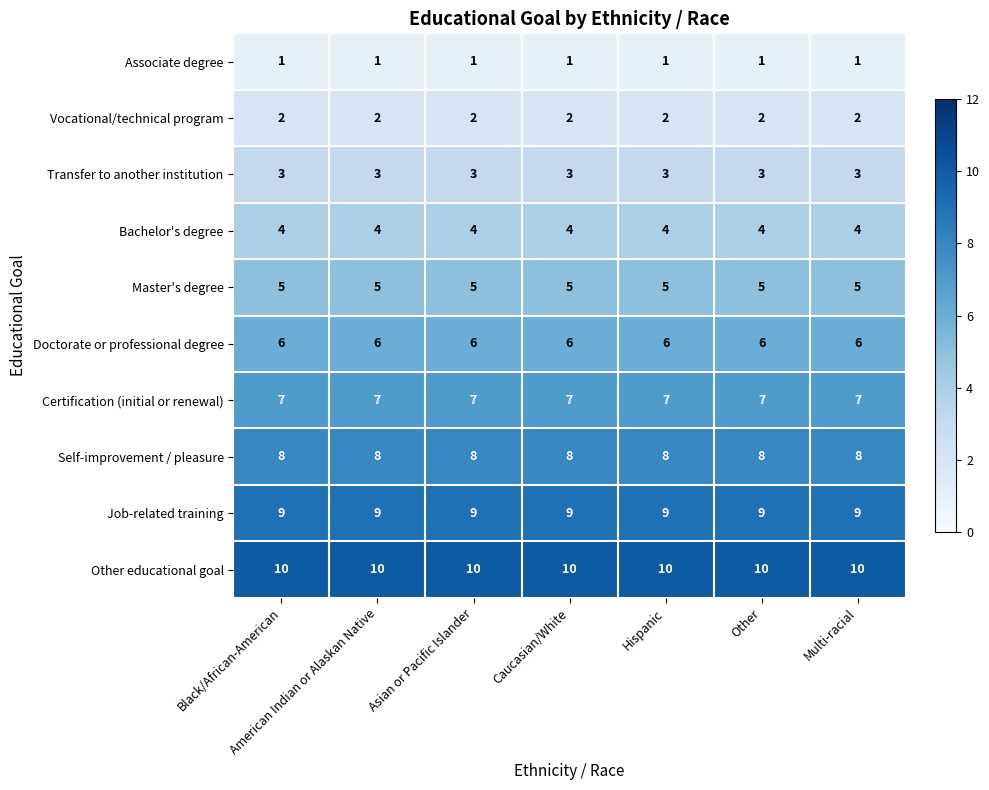

Which series has the largest total across all categories?

Other educational goal